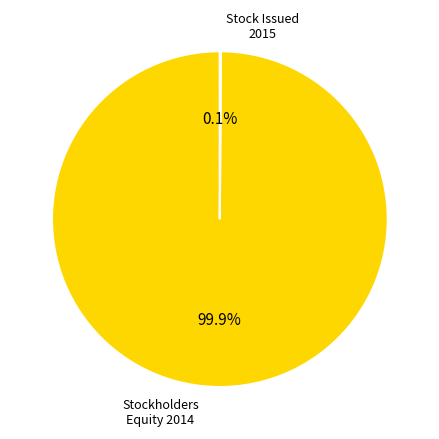

Is there any slice that represents more than half of the pie?

Yes